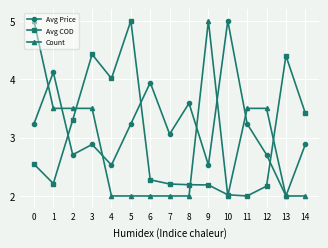

What is the value of the Avg Price point at the 9th from the left?

3.6